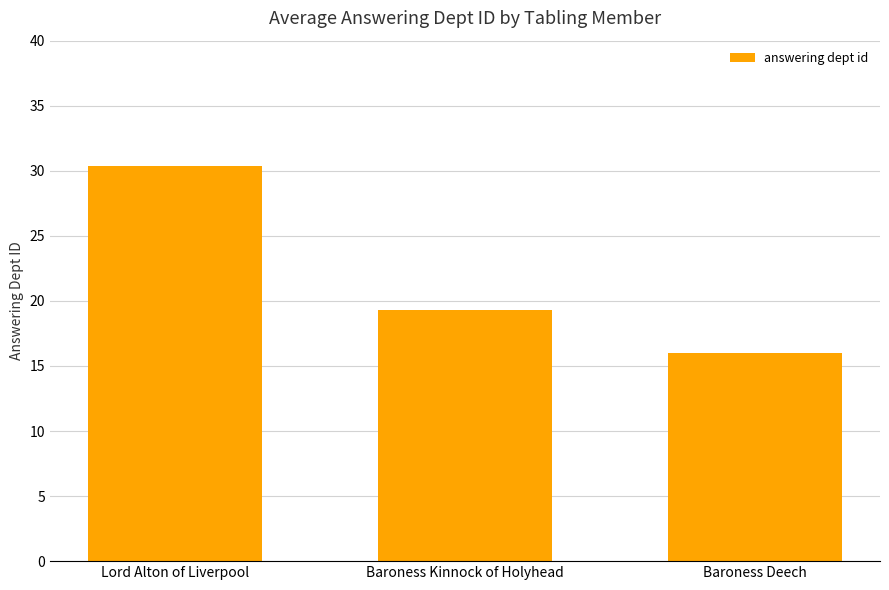

What is the change in value from Baroness Kinnock of Holyhead to Baroness Deech?

-3.3